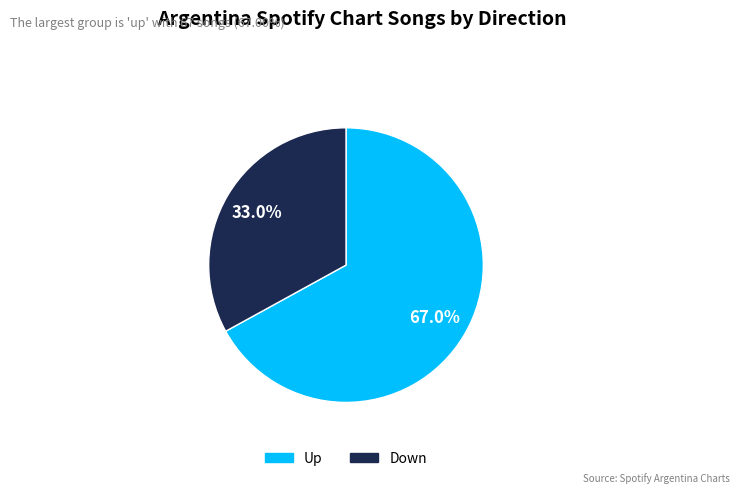

Does any single category account for the majority?

Yes